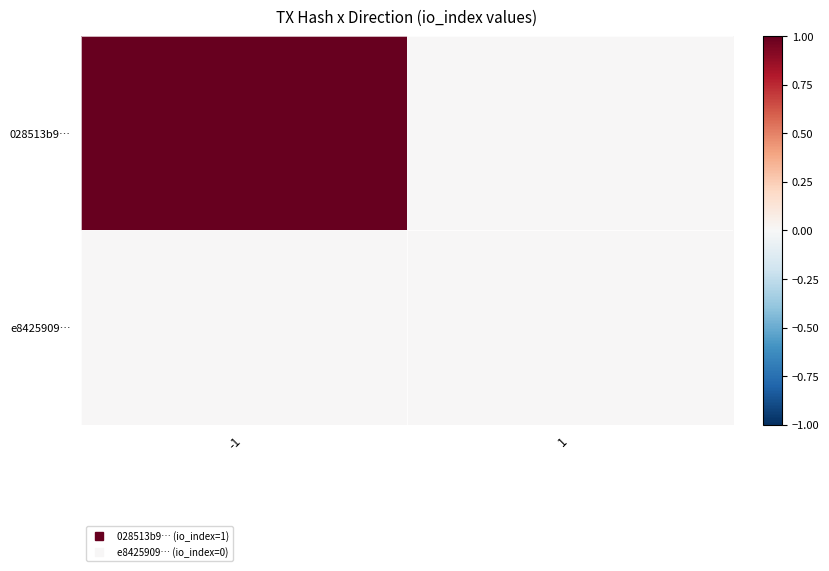

What is the difference between the highest and lowest values at -1?

1